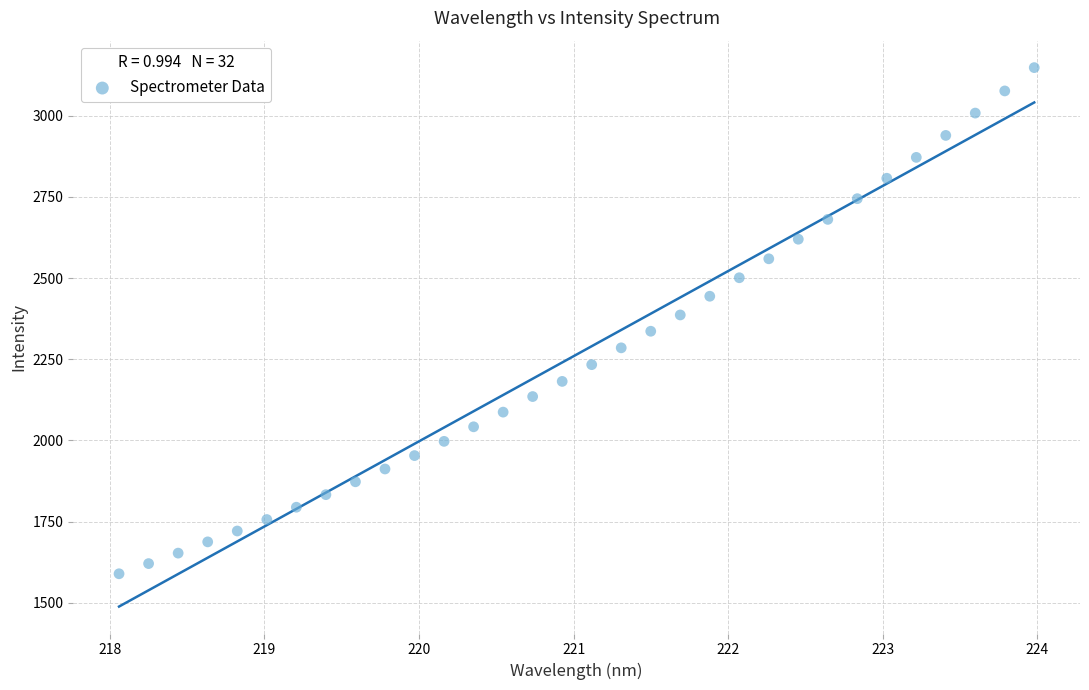

What is the range of X values (max minus min)?

5.9